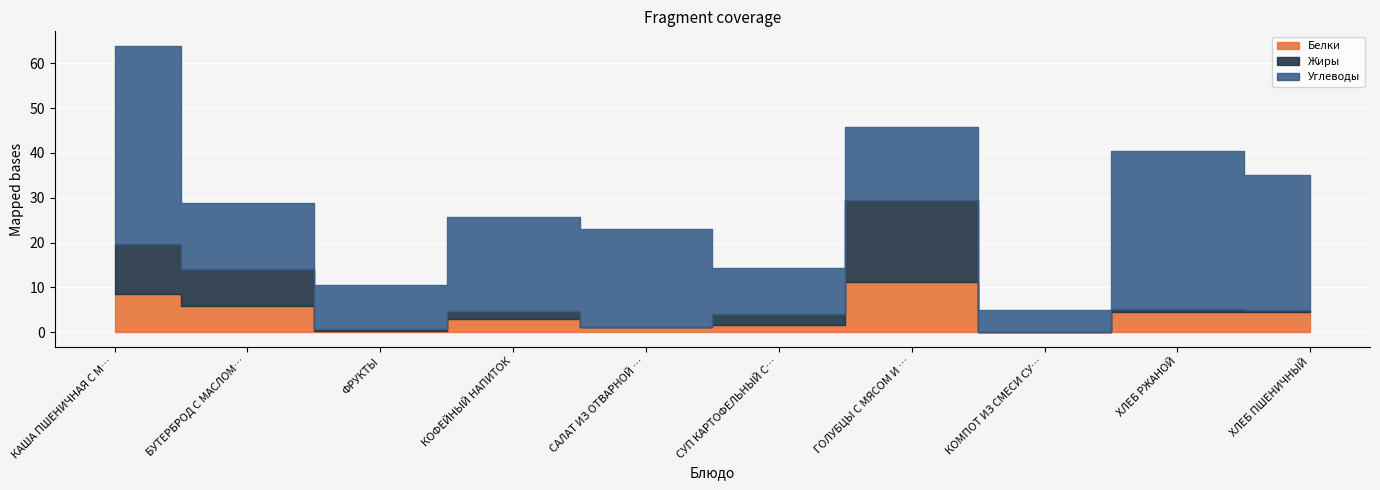

At which label does Углеводы first exceed 20?

КАША ПШЕНИЧНАЯ С МАСЛОМ